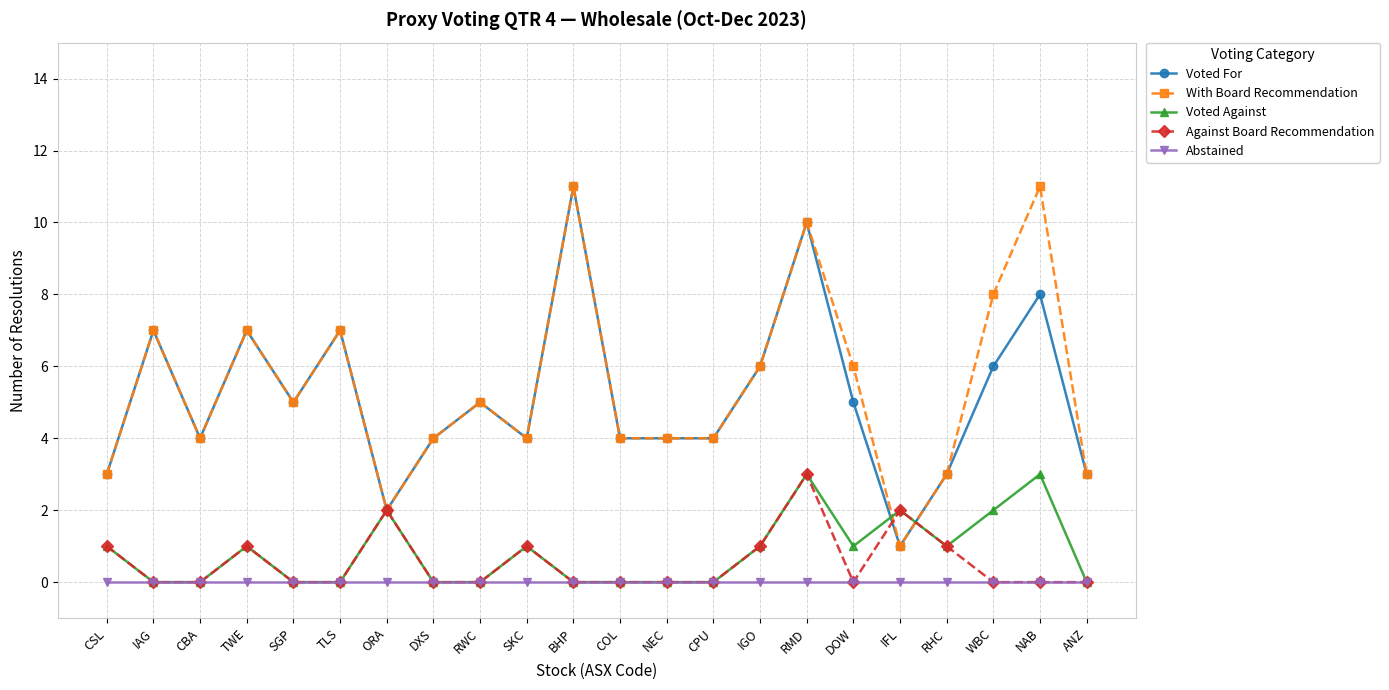

What position from the left is IAG?

2